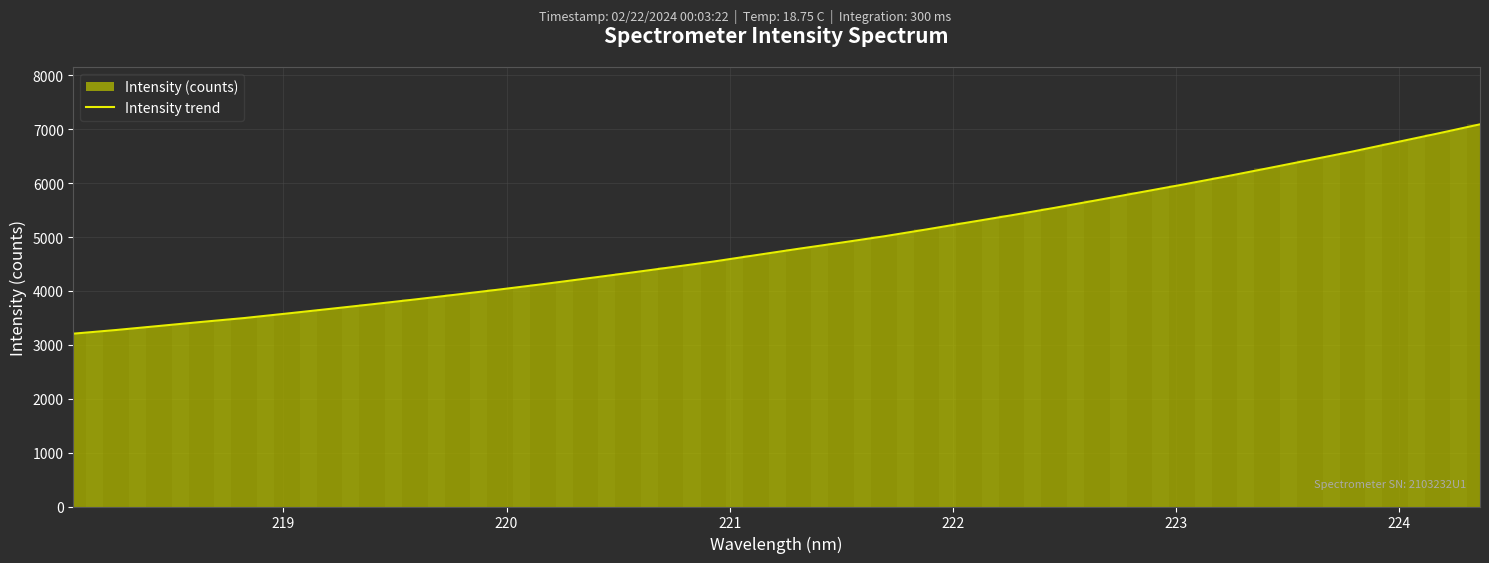

What is the lowest value of the Intensity trend series?

3207.0